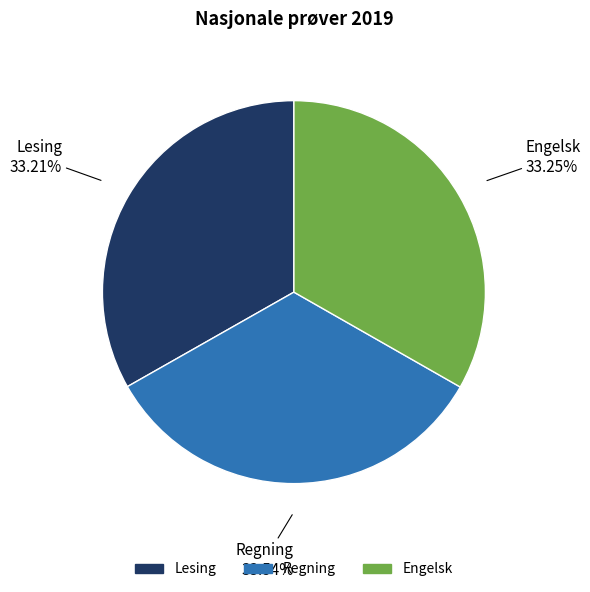

Count the number of slices in the pie.

3